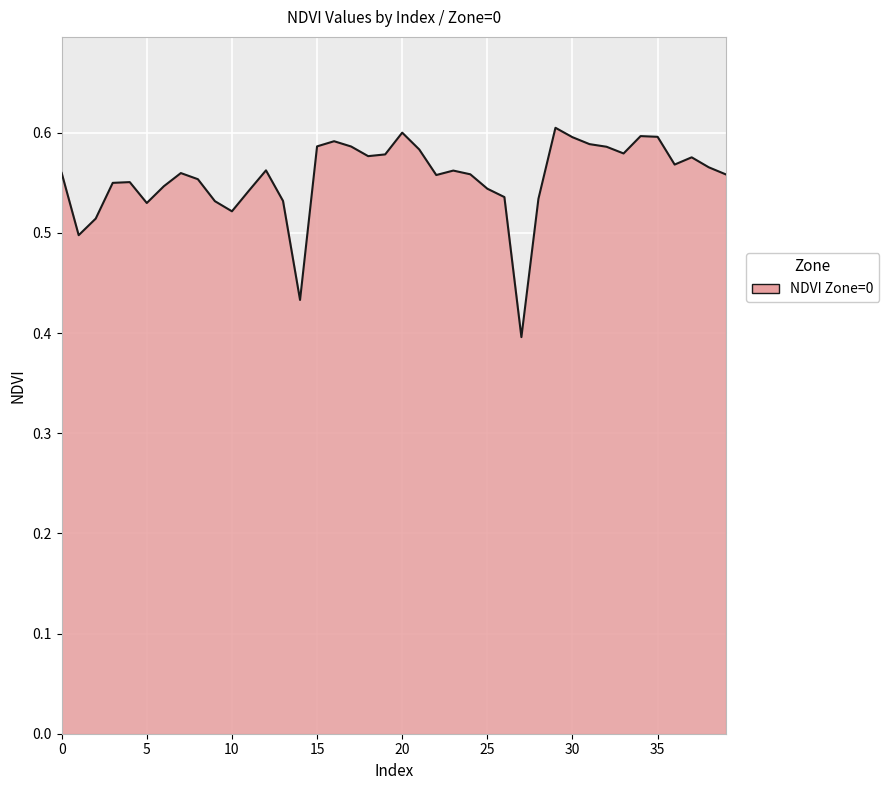

Which category has the highest value across all series?

29